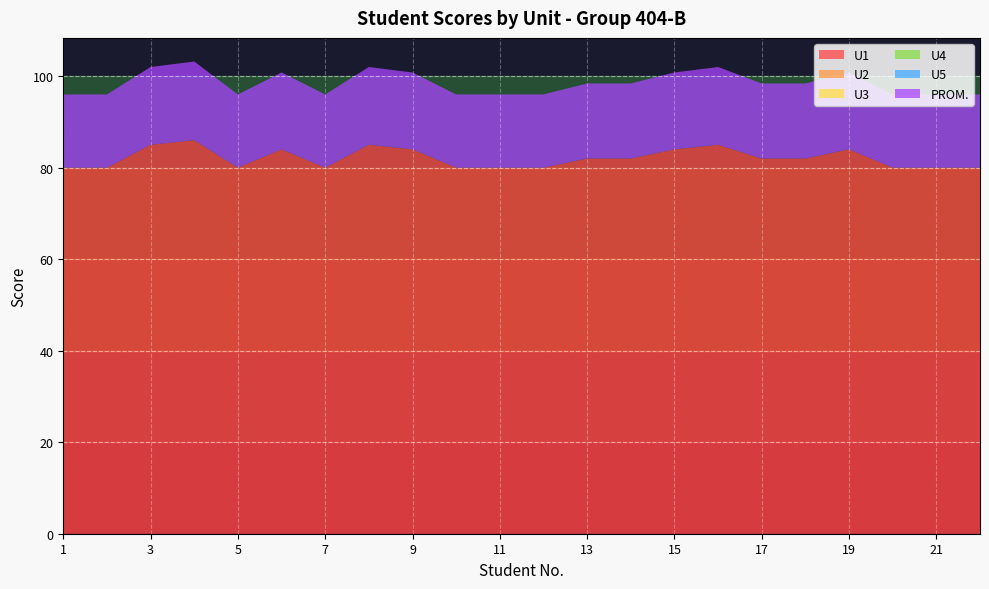

Reading left to right, extract all data points from this chart.

U1: 1=80.0	2=80.0	3=85.0	4=86.0	5=80.0	6=84.0	7=80.0	8=85.0	9=84.0	10=80.0	11=80.0	12=80.0	13=82.0	14=82.0	15=84.0	16=85.0	17=82.0	18=82.0	19=84.0	20=80.0	21=80.0	22=80.0
U2: 1=0.0	2=0.0	3=0.0	4=0.0	5=0.0	6=0.0	7=0.0	8=0.0	9=0.0	10=0.0	11=0.0	12=0.0	13=0.0	14=0.0	15=0.0	16=0.0	17=0.0	18=0.0	19=0.0	20=0.0	21=0.0	22=0.0
U3: 1=0.0	2=0.0	3=0.0	4=0.0	5=0.0	6=0.0	7=0.0	8=0.0	9=0.0	10=0.0	11=0.0	12=0.0	13=0.0	14=0.0	15=0.0	16=0.0	17=0.0	18=0.0	19=0.0	20=0.0	21=0.0	22=0.0
U4: 1=0.0	2=0.0	3=0.0	4=0.0	5=0.0	6=0.0	7=0.0	8=0.0	9=0.0	10=0.0	11=0.0	12=0.0	13=0.0	14=0.0	15=0.0	16=0.0	17=0.0	18=0.0	19=0.0	20=0.0	21=0.0	22=0.0
U5: 1=0.0	2=0.0	3=0.0	4=0.0	5=0.0	6=0.0	7=0.0	8=0.0	9=0.0	10=0.0	11=0.0	12=0.0	13=0.0	14=0.0	15=0.0	16=0.0	17=0.0	18=0.0	19=0.0	20=0.0	21=0.0	22=0.0
PROM.: 1=16.0	2=16.0	3=17.0	4=17.2	5=16.0	6=16.8	7=16.0	8=17.0	9=16.8	10=16.0	11=16.0	12=16.0	13=16.4	14=16.4	15=16.8	16=17.0	17=16.4	18=16.4	19=16.8	20=16.0	21=16.0	22=16.0